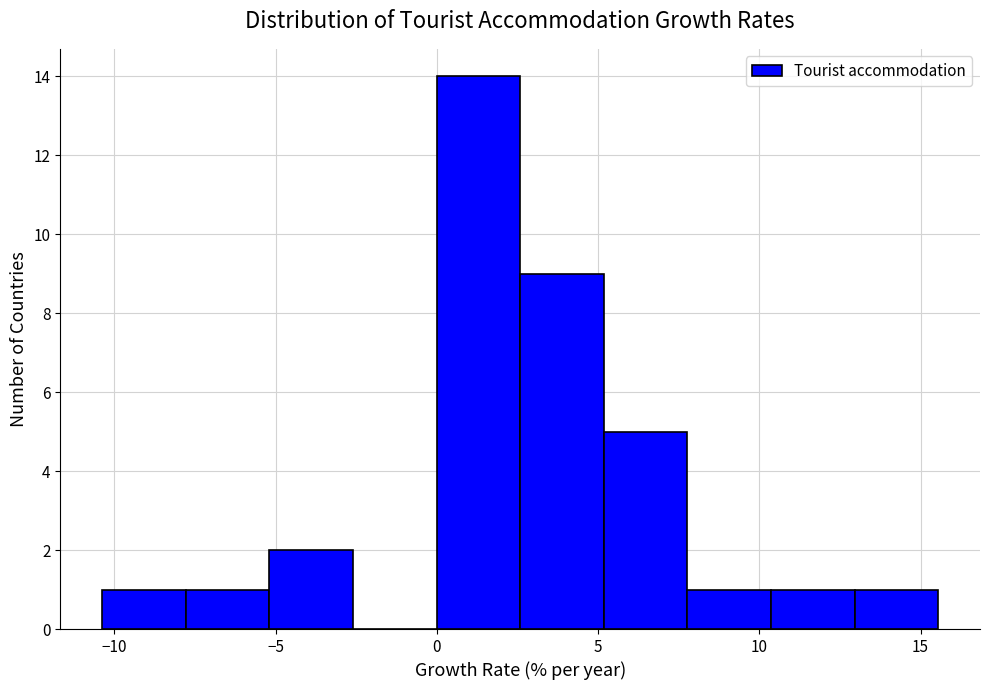

Reading left to right, list every bar in this chart as the range it spans on the x-axis followed by its height. Neither the bar edges nor the heights are printed on the chart, so give them approximately, as read against the axes.

-10.5 to -8.0: 1
-8.0 to -5.0: 1
-5.0 to -2.5: 2
-2.5 to 0.0: 0
0.0 to 2.5: 14
2.5 to 5.0: 9
5.0 to 8.0: 5
8.0 to 10.5: 1
10.5 to 13.0: 1
13.0 to 15.5: 1